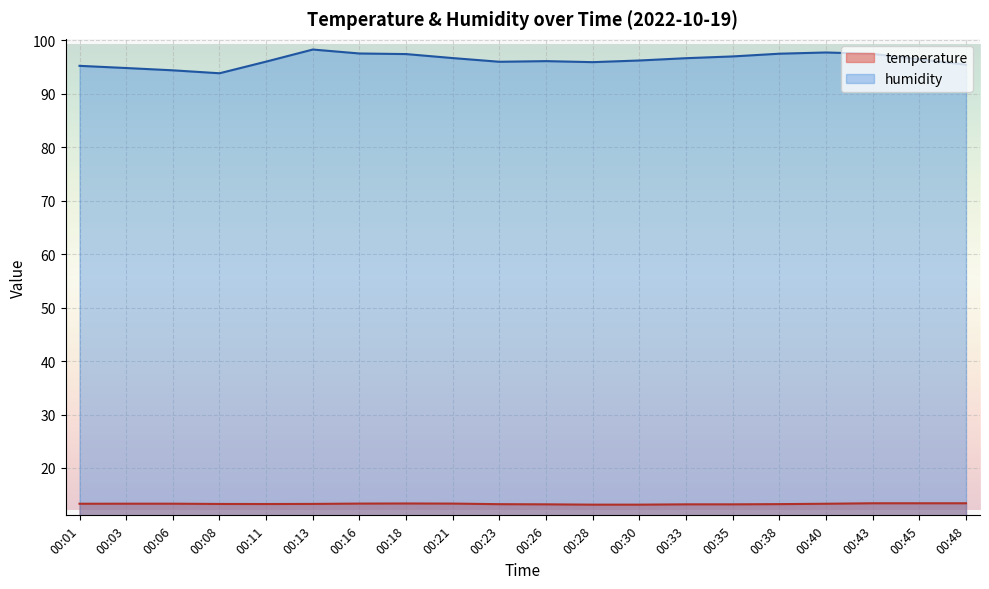

In humidity, how many points are higher than both neighbors (excluding endpoints)?

3